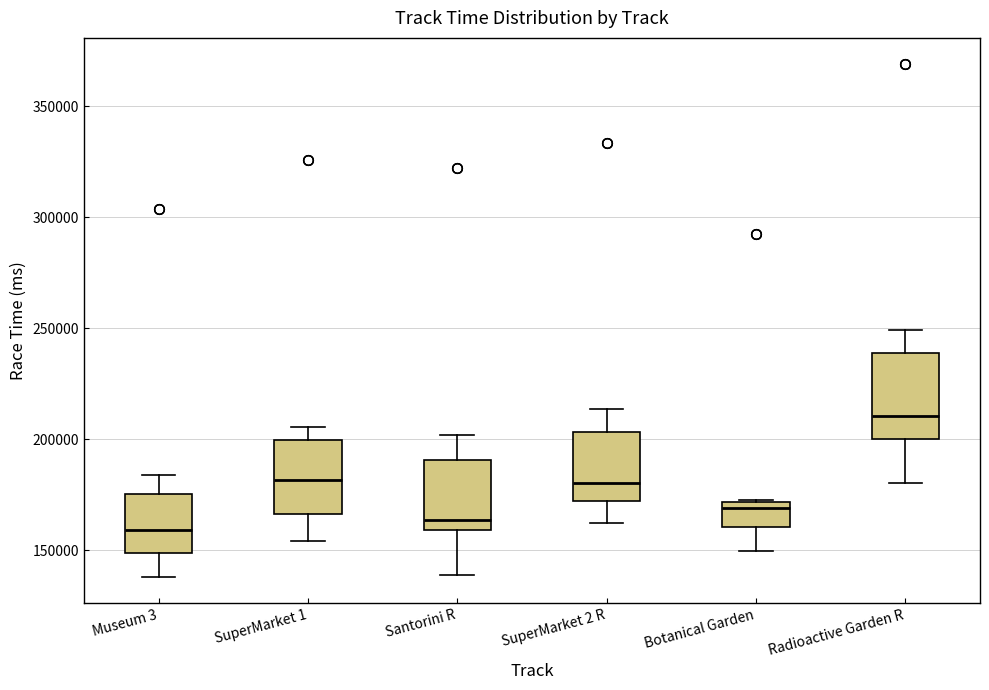

Which box is the tallest, from its lower edge to its upper edge?

Radioactive Garden R